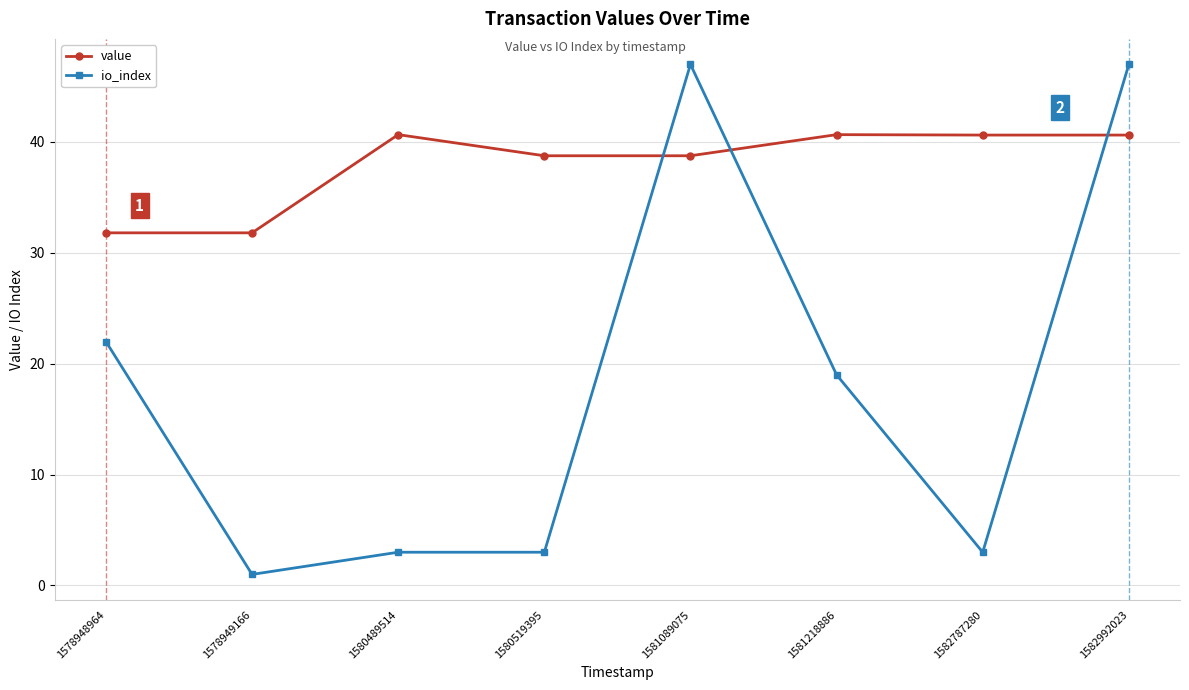

List the series in order of their peak value, lowest first.

value, io_index